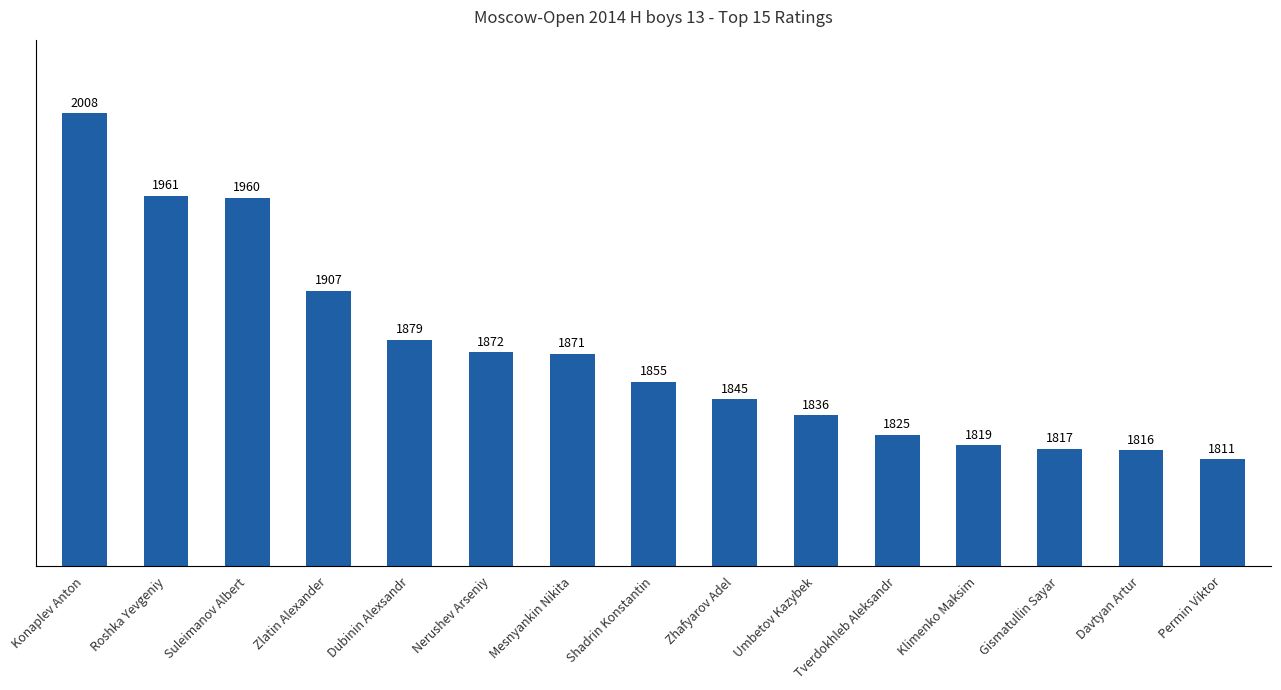

What position from the left is Suleimanov Albert?

3